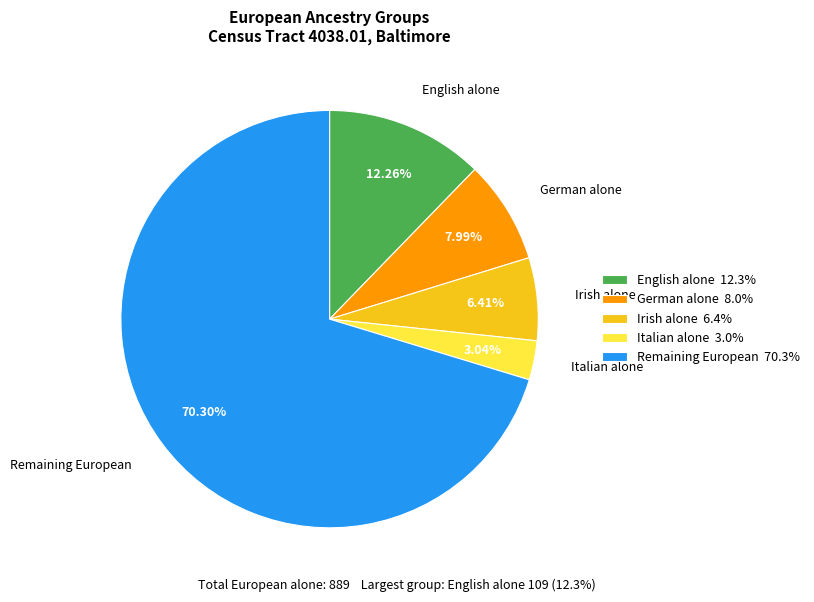

Is there any slice that represents more than half of the pie?

Yes